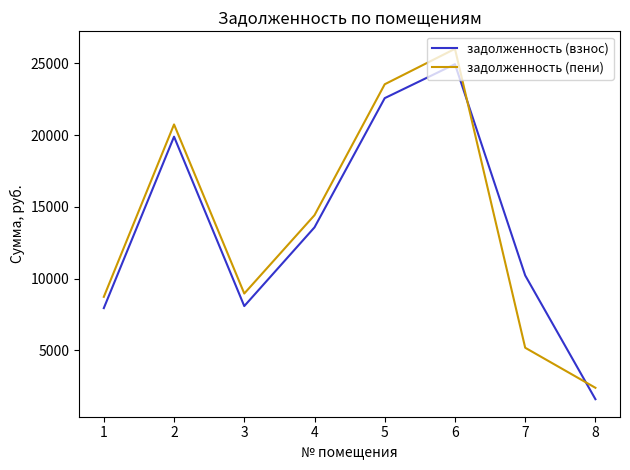

What is the maximum value shown in the chart?

26018.0